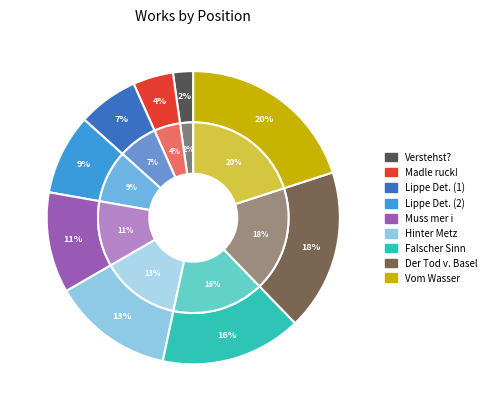

How many slices are in this pie chart?

9